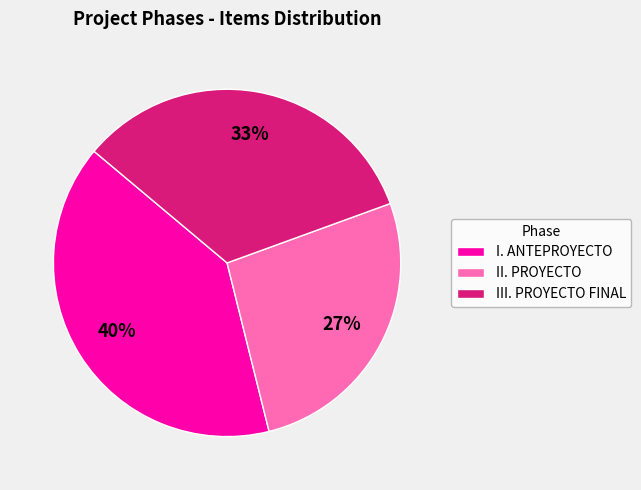

Is there any slice that represents more than half of the pie?

No